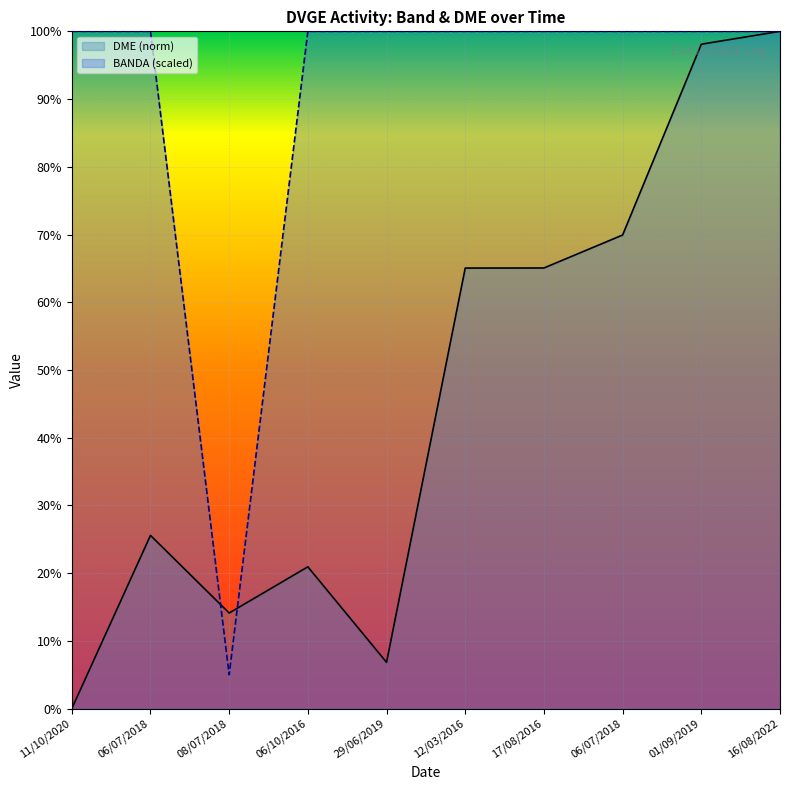

True or false: BANDA (scaled) has more than 0 interior local peaks.

False